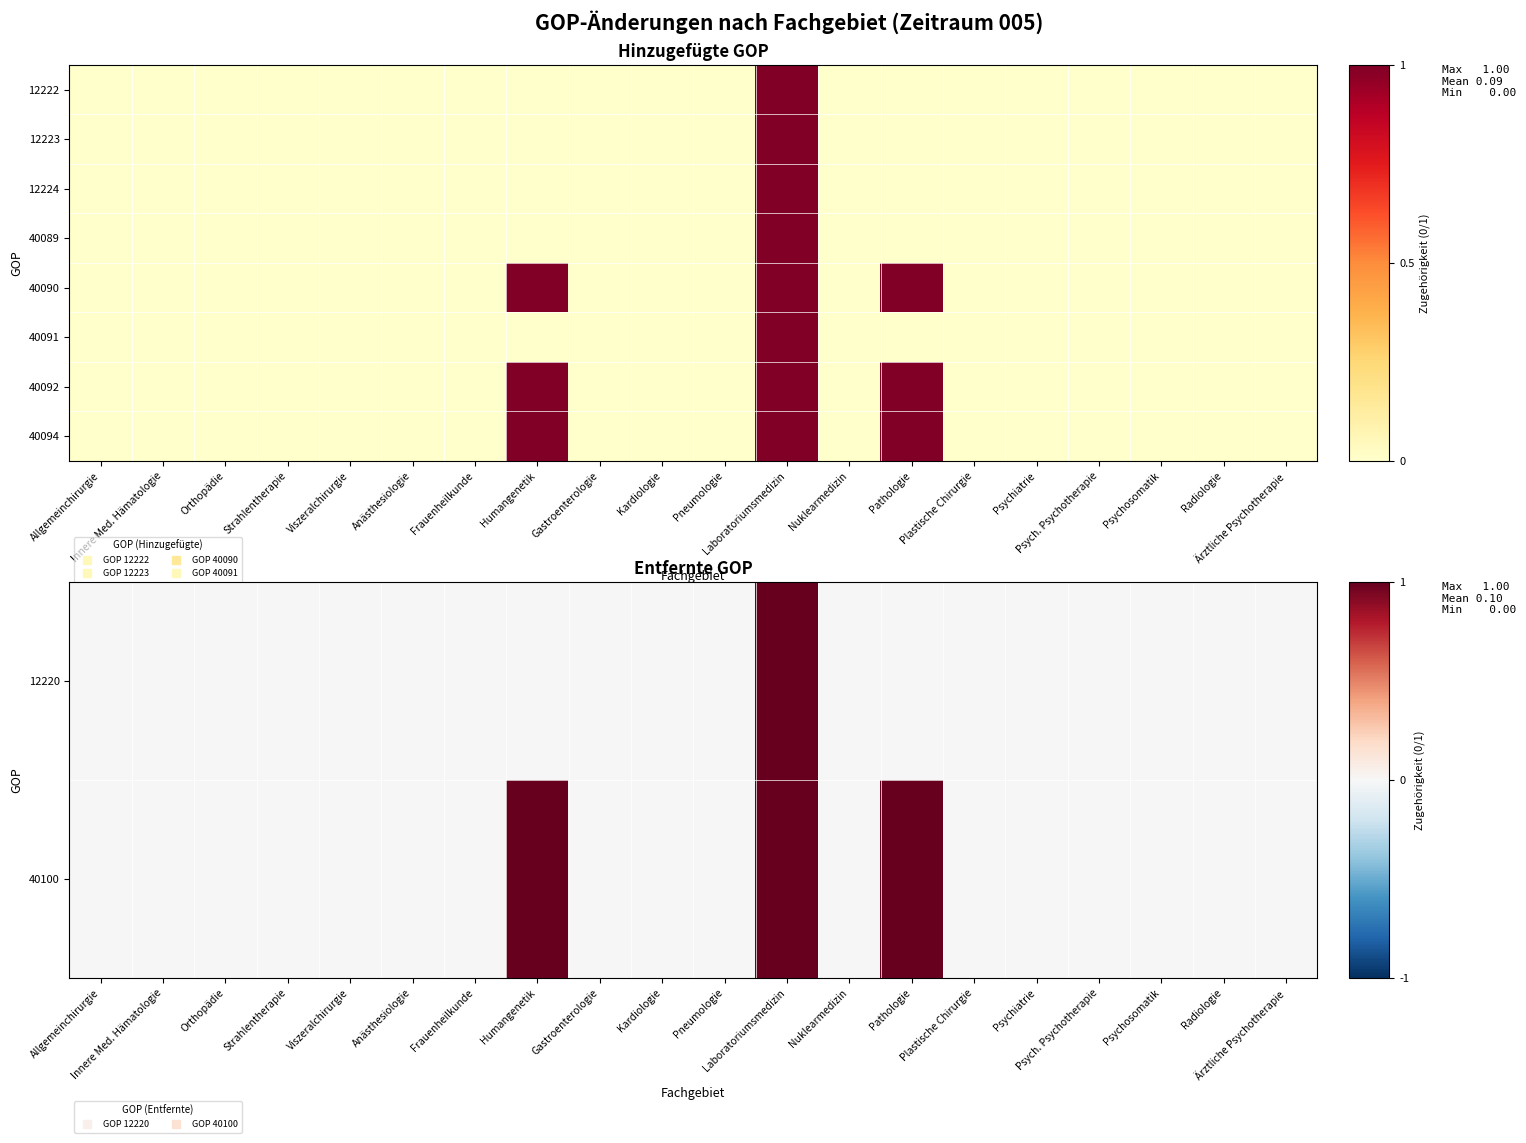

List the labels in order of 40092 value, smallest first.

Allgemeinchirurgie, Innere Med. Hämatologie, Orthopädie, Strahlentherapie, Viszeralchirurgie, Anästhesiologie, Frauenheilkunde, Gastroenterologie, Kardiologie, Pneumologie, Nuklearmedizin, Plastische Chirurgie, Psychiatrie, Psych. Psychotherapie, Psychosomatik, Radiologie, Ärztliche Psychotherapie, Humangenetik, Laboratoriumsmedizin, Pathologie